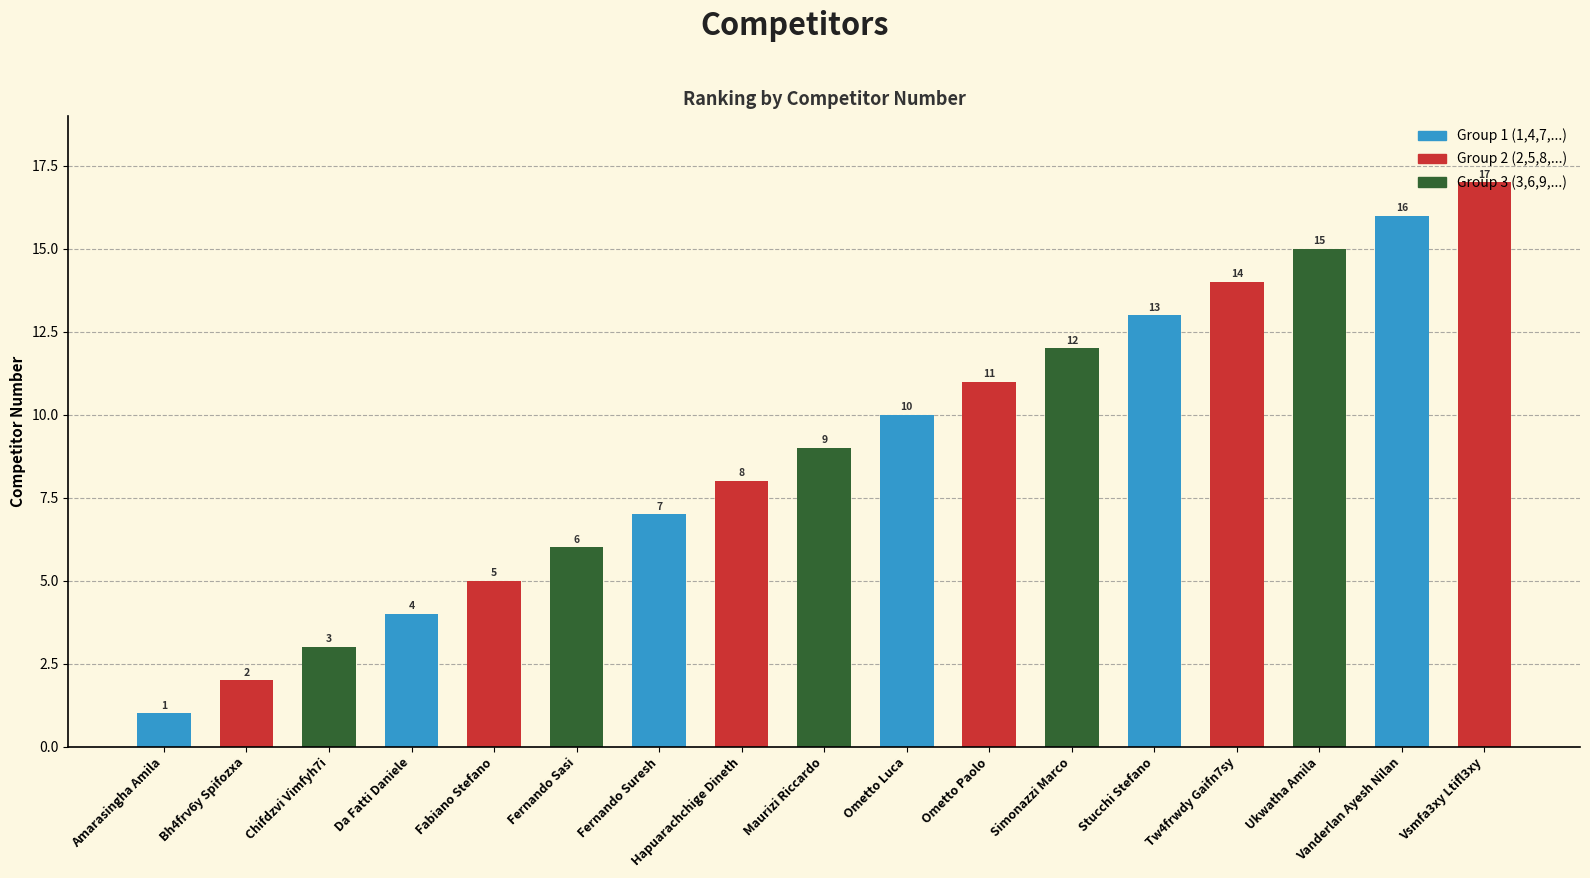

What is the label of the 8th bar from the right?

Ometto Luca